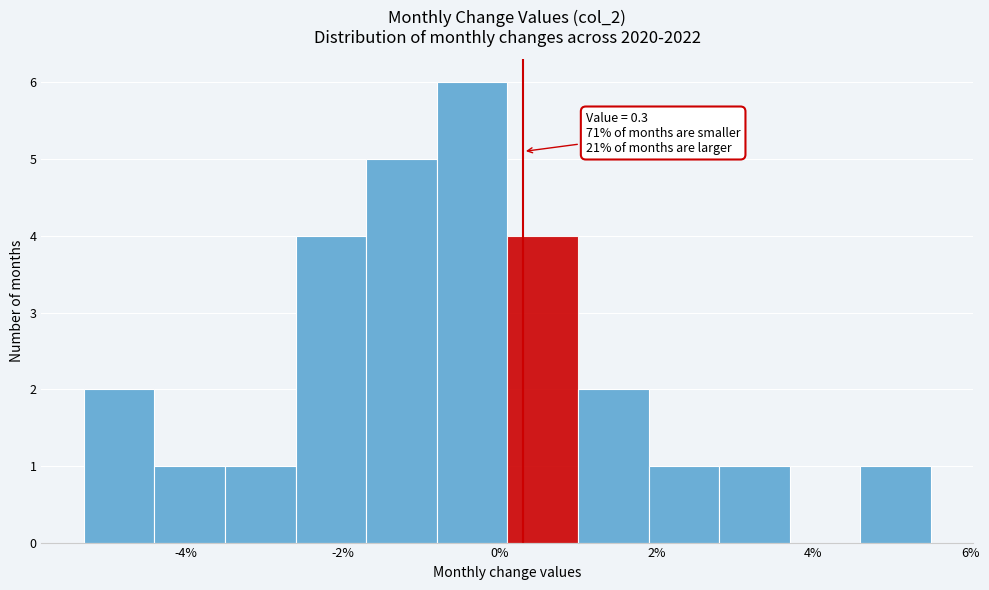

Over which range of the x-axis is the bar tallest?

-0.8 to 0.1